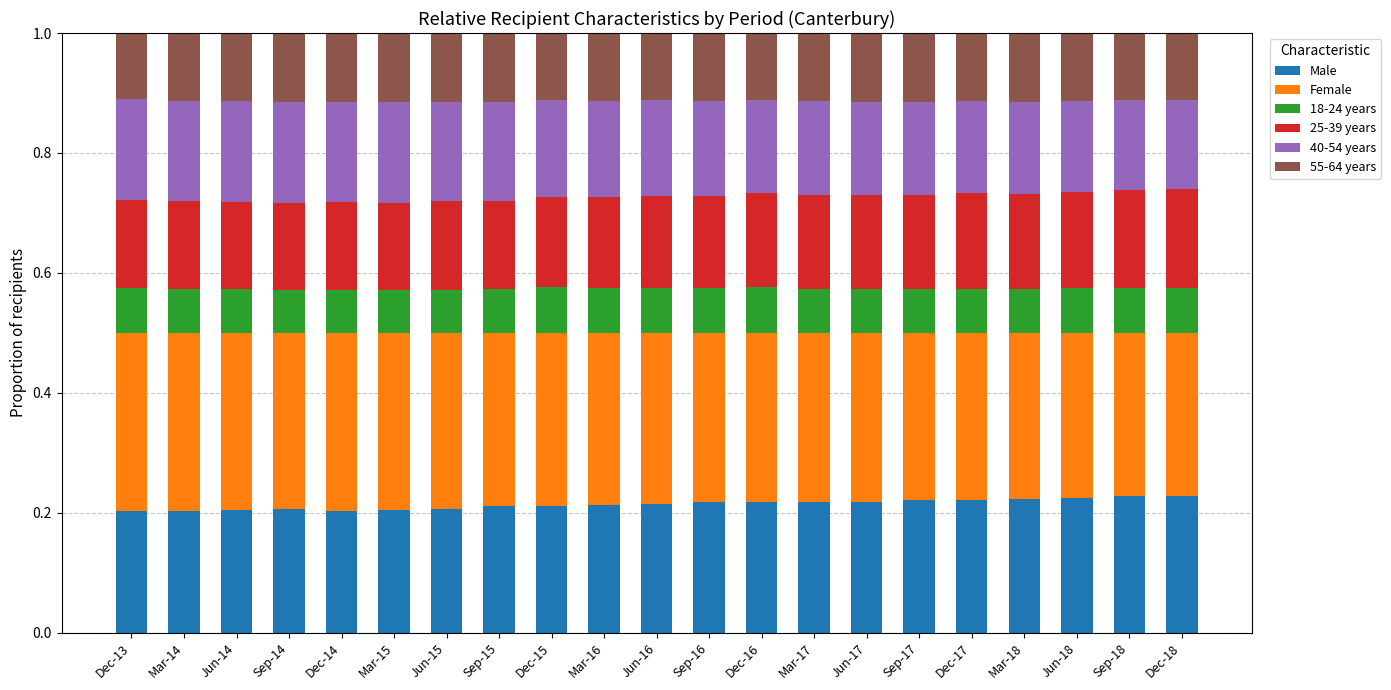

What is the total value across all series at Dec-15?

1.0